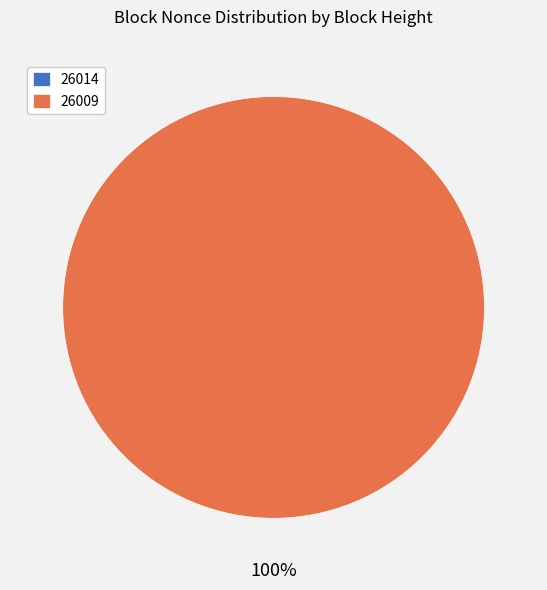

What is the total percentage of 26014 and 26009?

100.0%